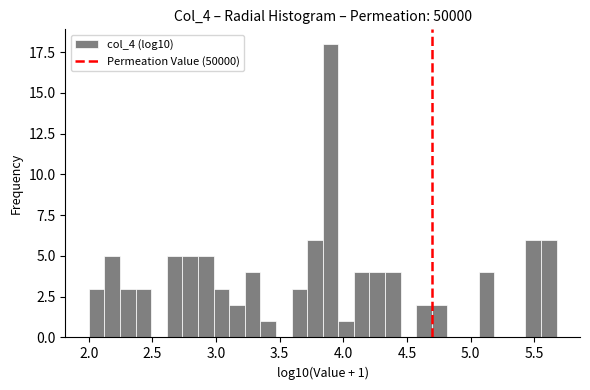

Around what value on the x-axis is the tallest bar? Give the approximate position of its centre, as read against the axis.

3.90